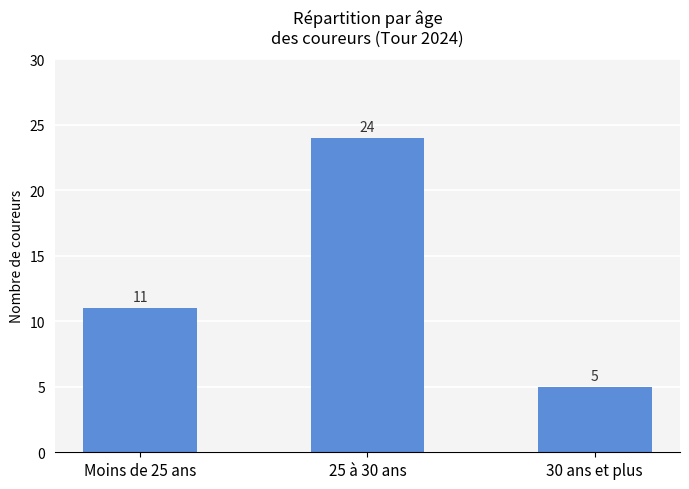

What position from the right is 25 à 30 ans?

2